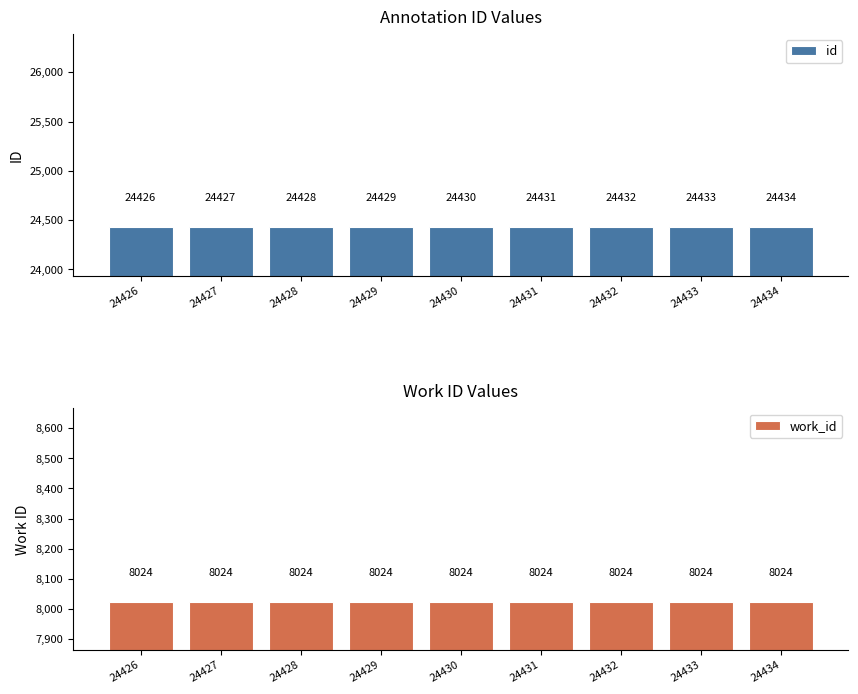

What is the sum of the id values at 24430 and 24428?

48858